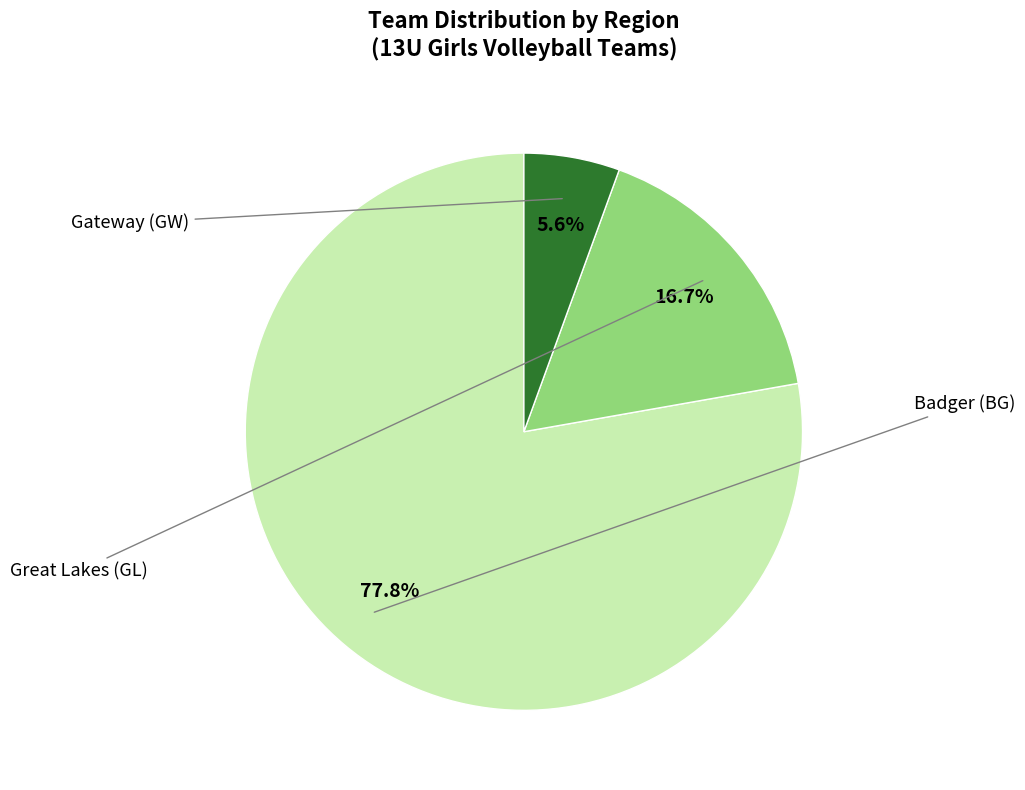

Which slice is the smallest?

Gateway (GW)